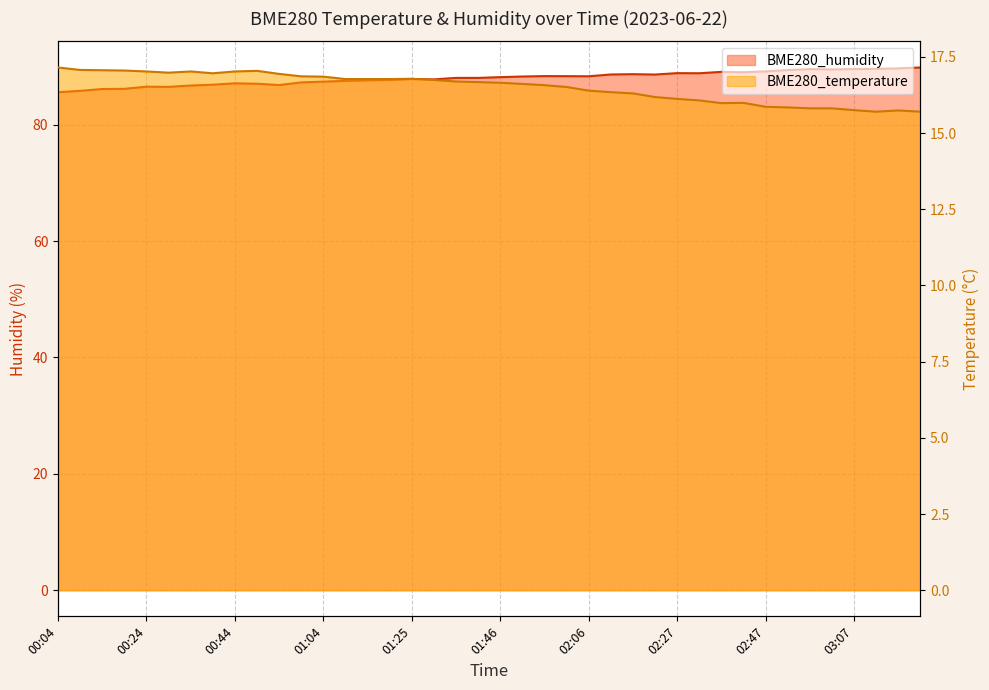

How many data points in BME280_temperature are less than 16?

10